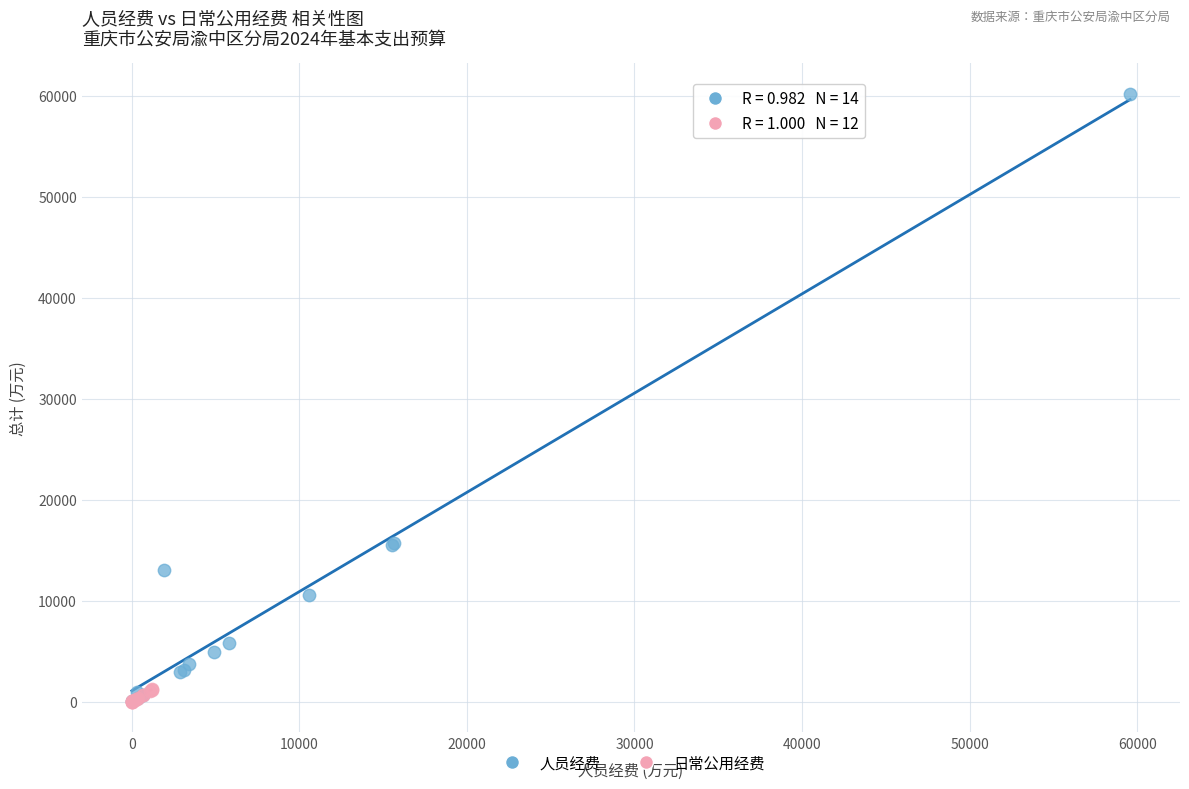

Which series has the largest Y range (max minus min)?

人员经费